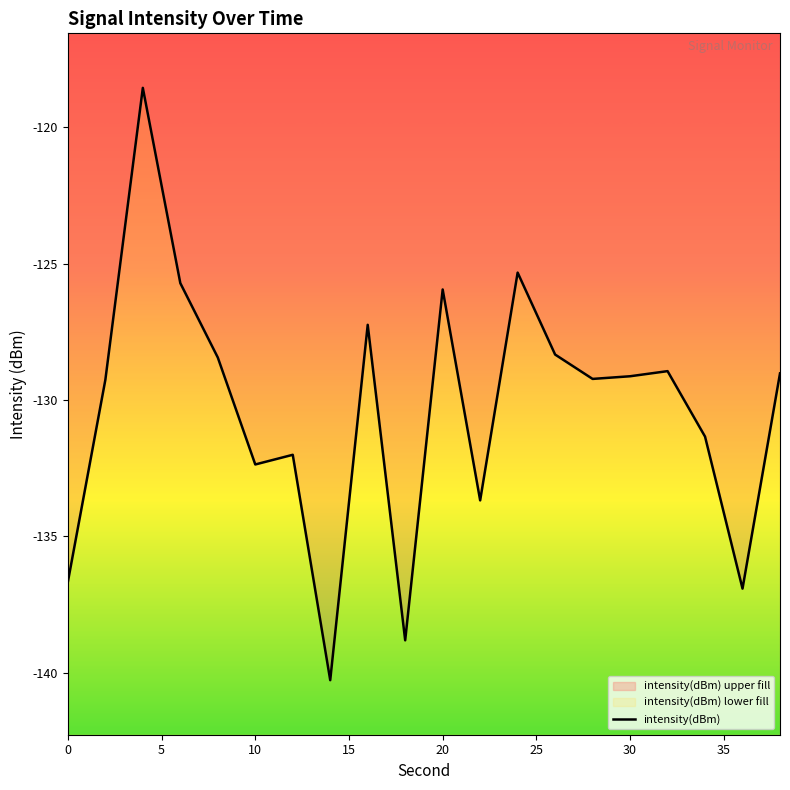

Is it true that the value at 20 is -179.0?

False